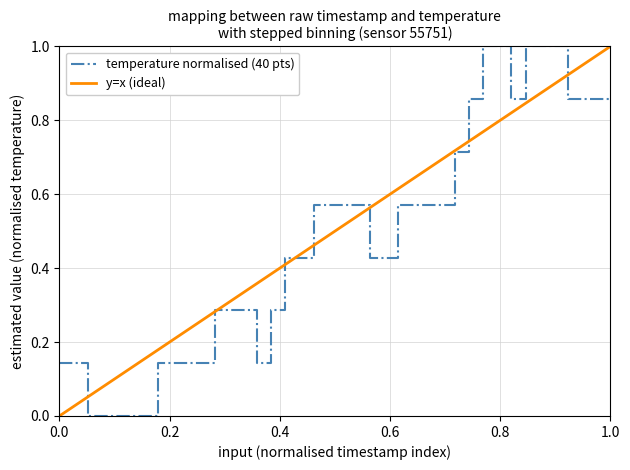

What is the change in value from 00:18 to 01:29?

+0.7